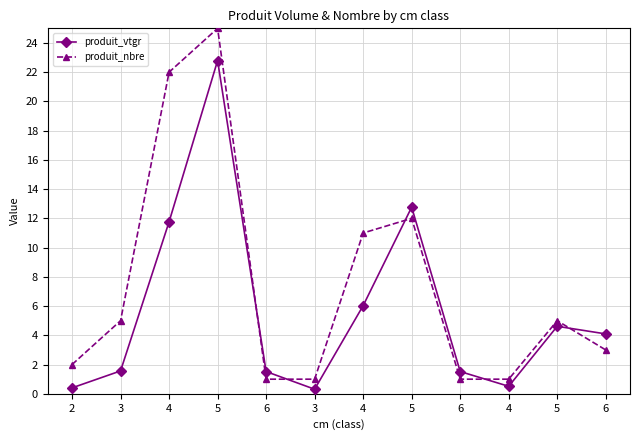

What are all the series names shown in the legend?

produit_vtgr, produit_nbre